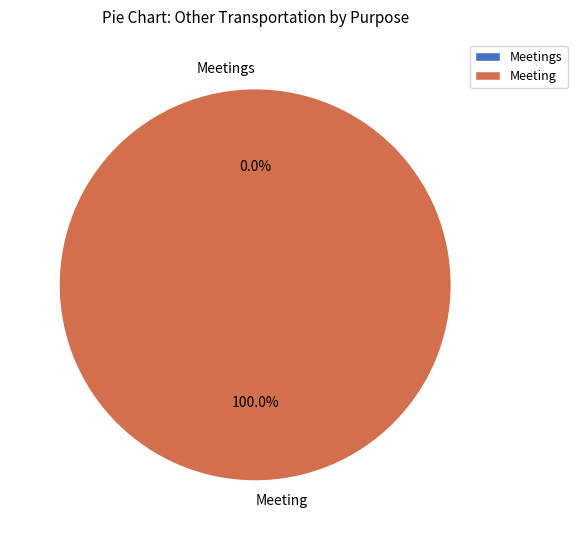

Which category accounts for the majority?

Meeting